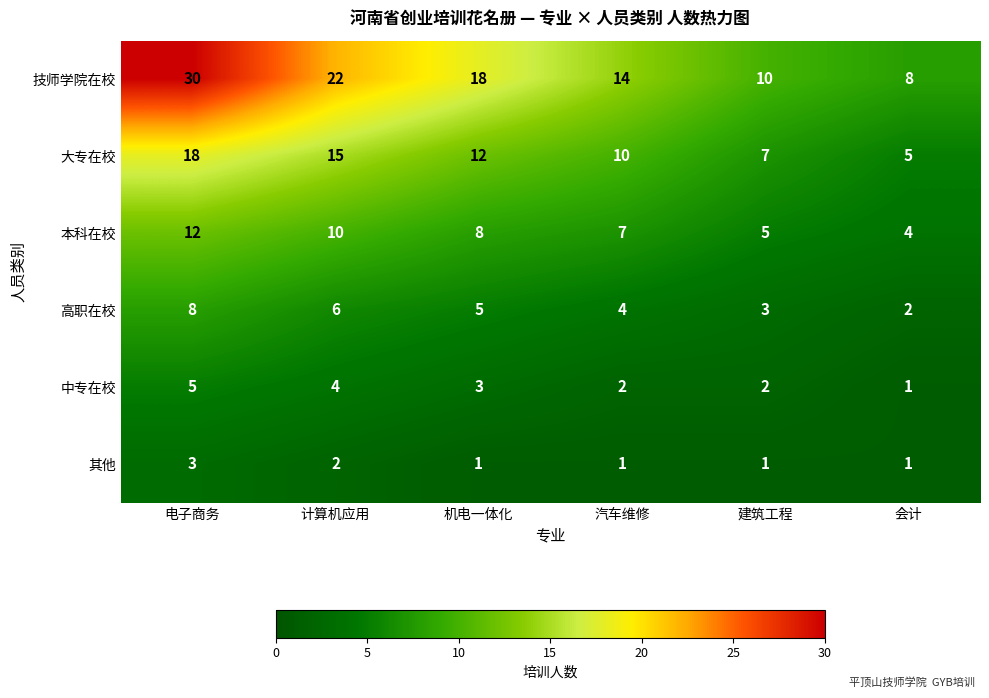

Which label corresponds to the largest value in the chart?

电子商务